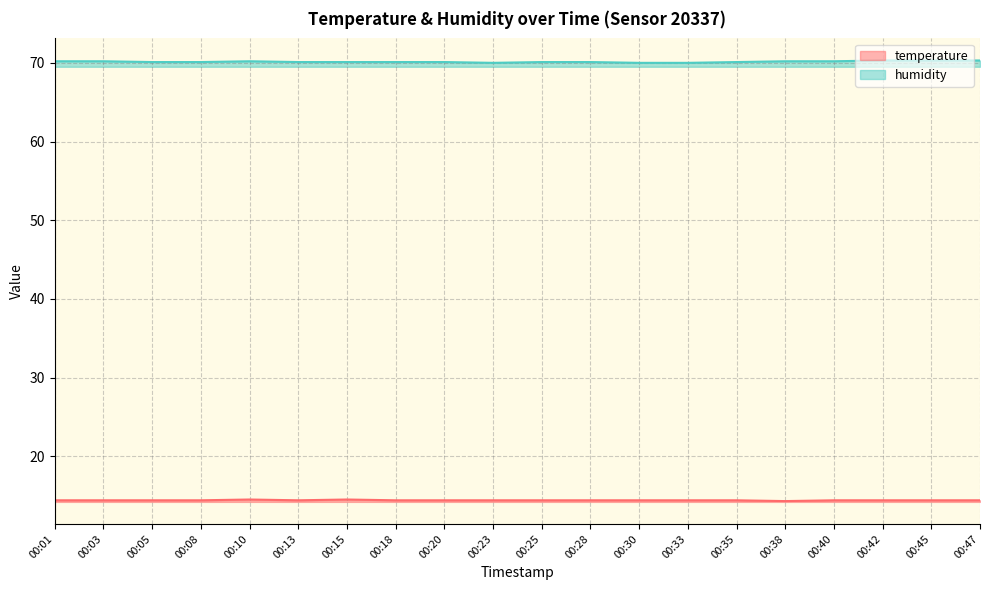

What is the difference between the maximum and minimum values in the temperature series?

0.2